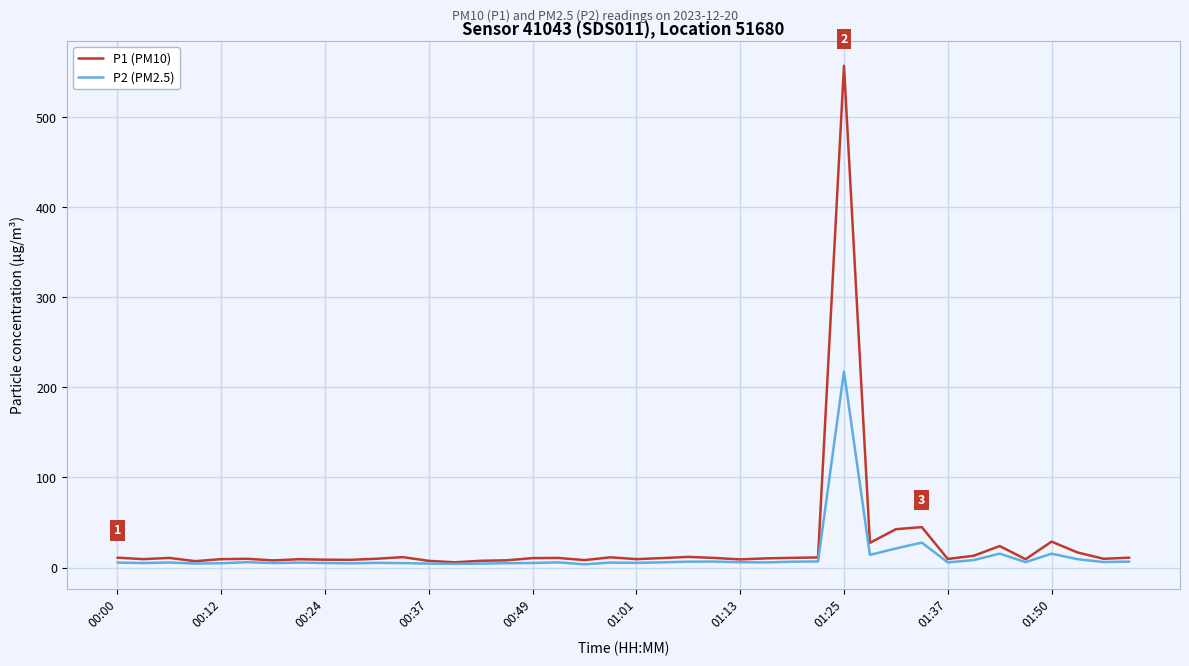

What are all the series names shown in the legend?

P1 (PM10), P2 (PM2.5)